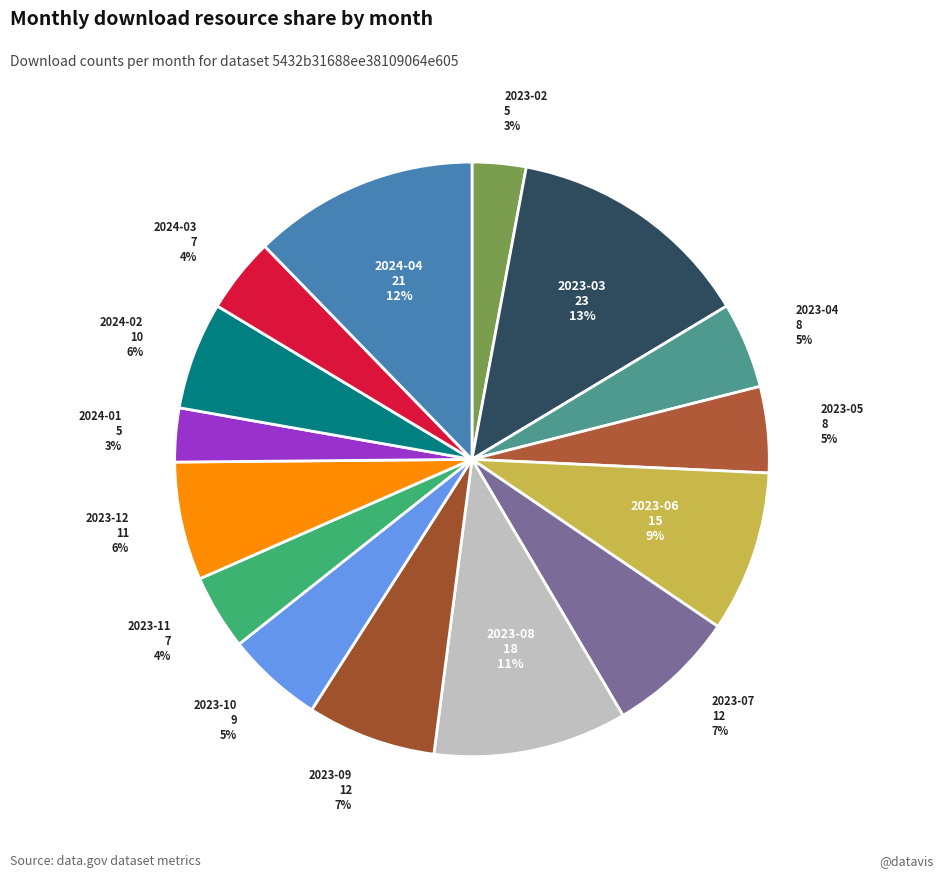

To the nearest percent, what is the combined percentage of 2023-12 and 2023-09?

13%